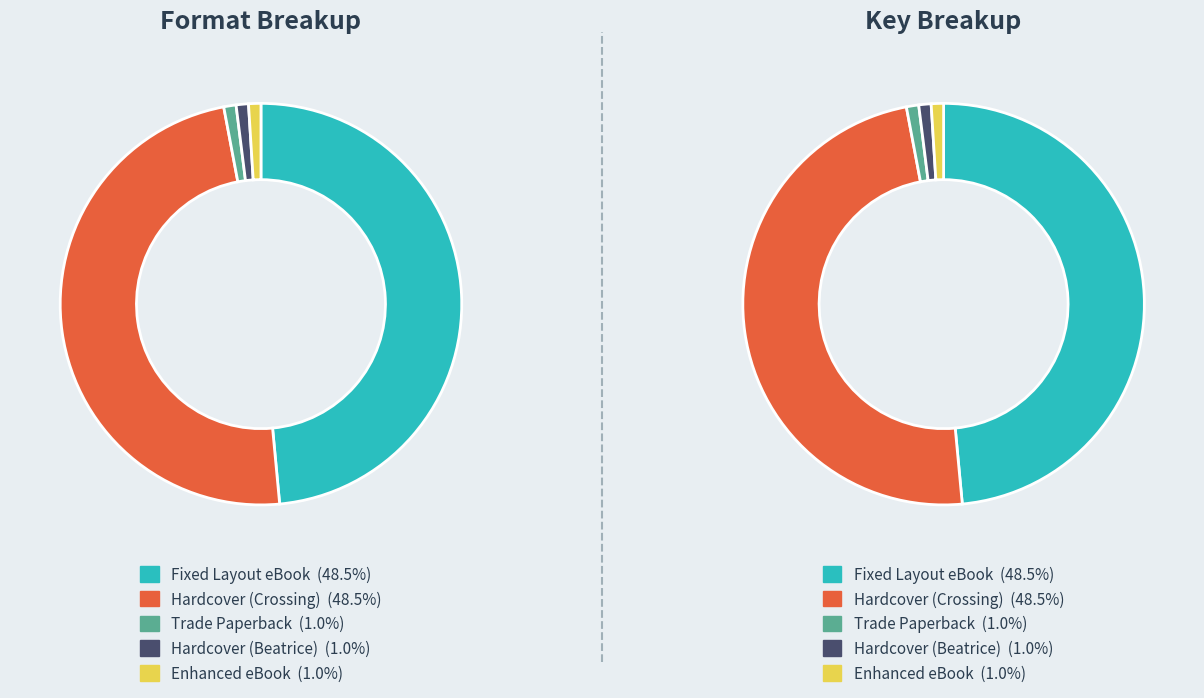

To the nearest percent, what is the difference between the Trade Paperback and Hardcover (Crossing) slice percentages?

48%